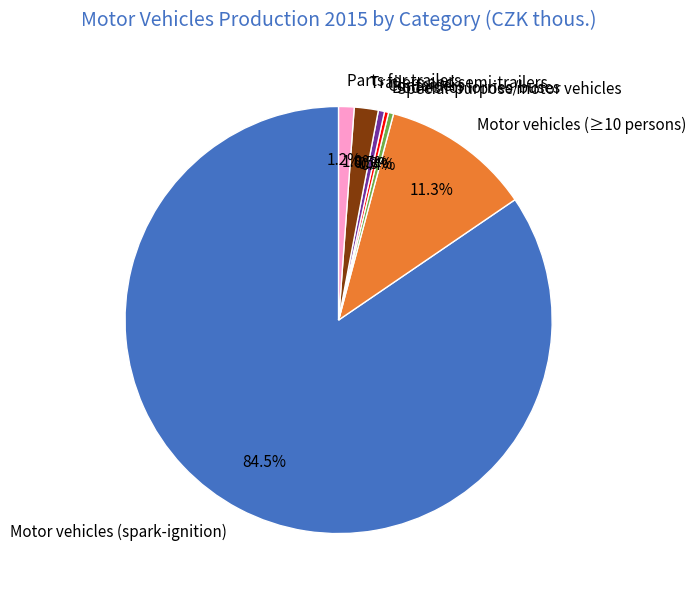

What is the largest slice in the pie chart?

Motor vehicles (spark-ignition)